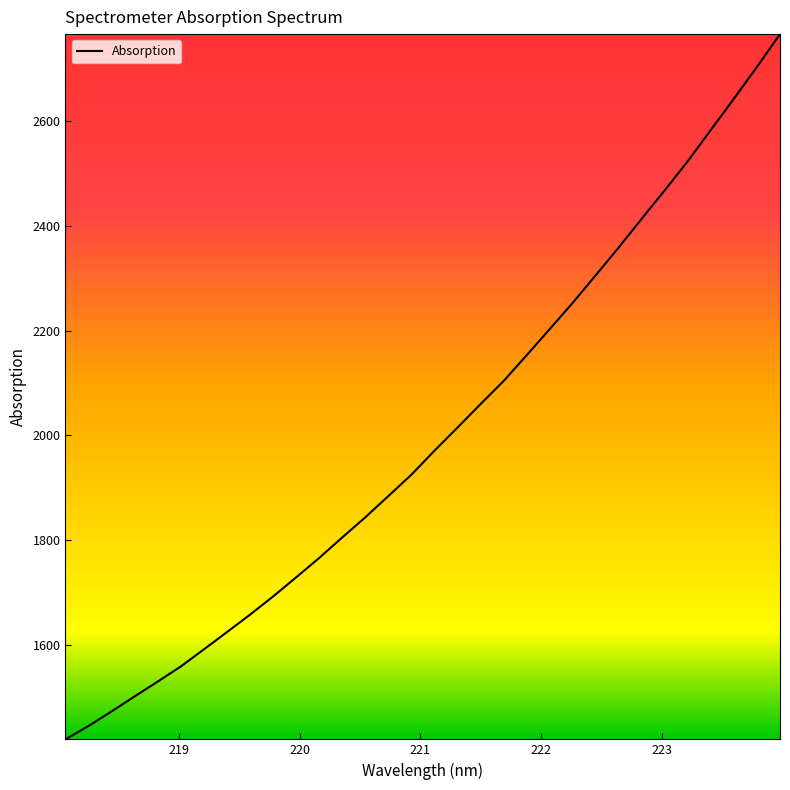

What is the minimum value shown in the chart?

1419.6